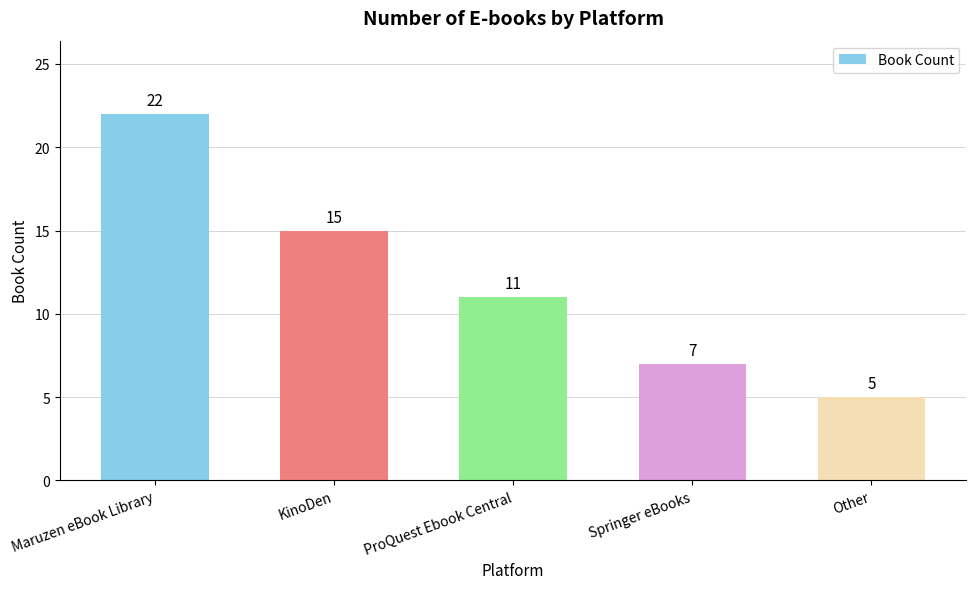

Rank the categories by value from highest to lowest.

Maruzen eBook Library, KinoDen, ProQuest Ebook Central, Springer eBooks, Other